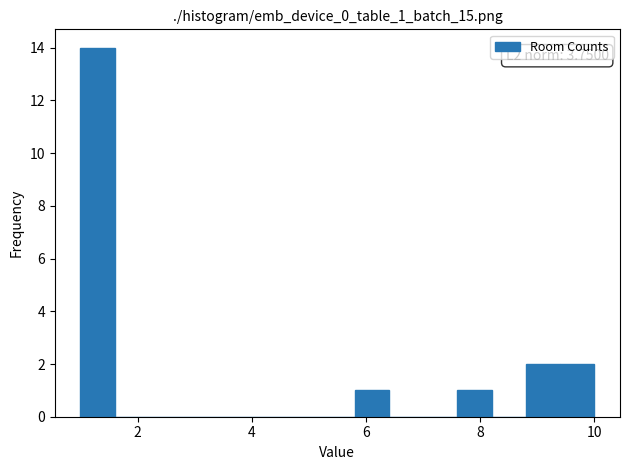

Around what value on the x-axis is the tallest bar? Give the approximate position of its centre, as read against the axis.

1.4